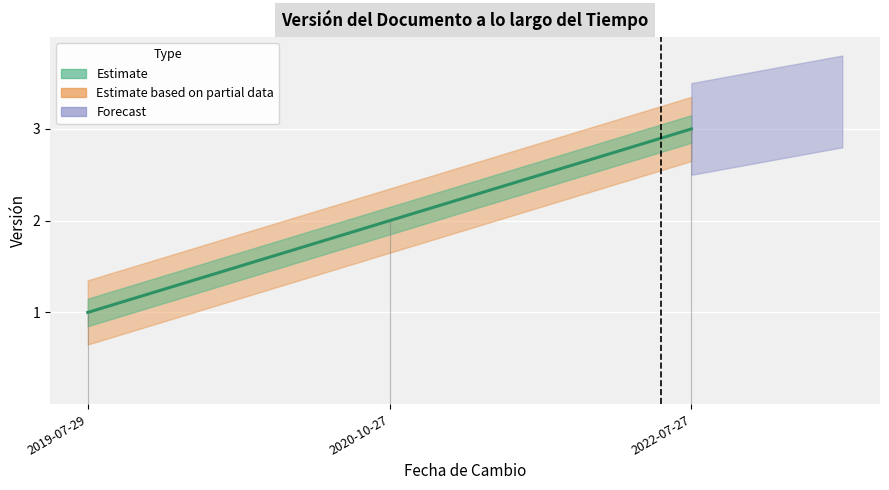

What is the sum of the values at 2019-07-29 and 2022-07-27?

4